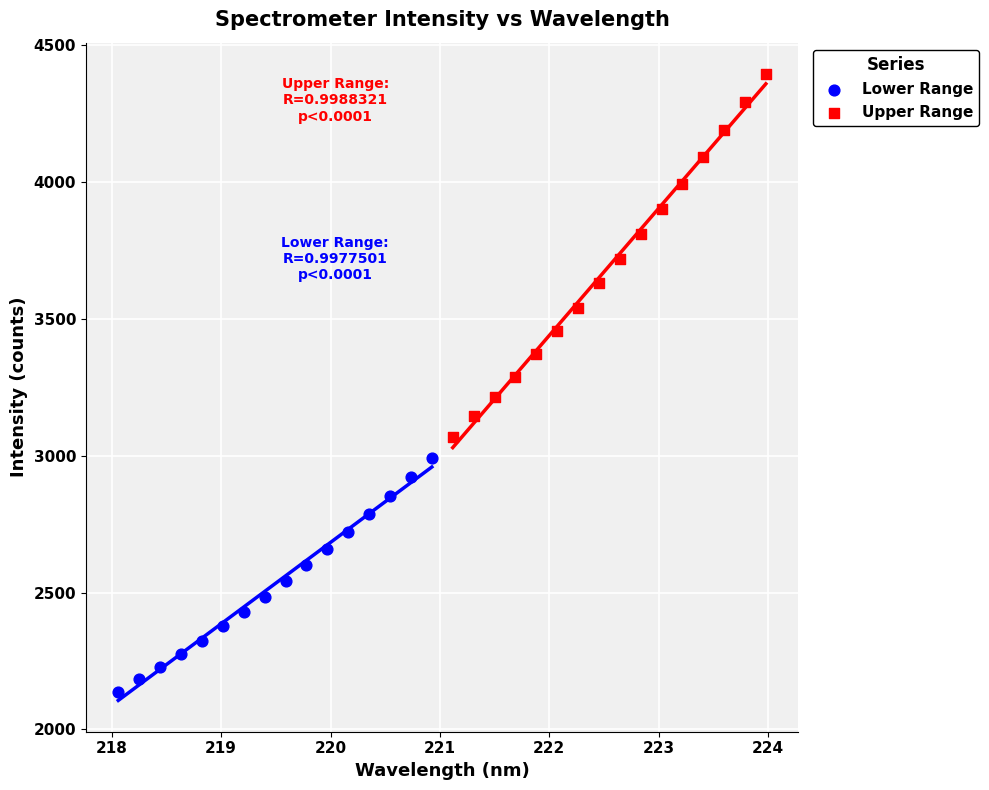

What are all the series names shown in the legend?

Lower Range, Upper Range